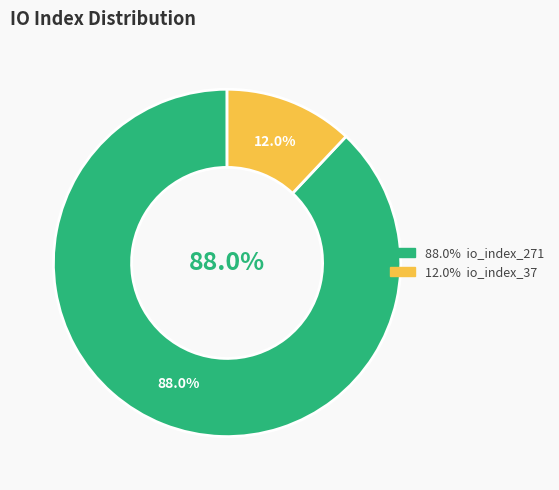

To the nearest percent, what is the difference between the largest and smallest slice percentages?

76%